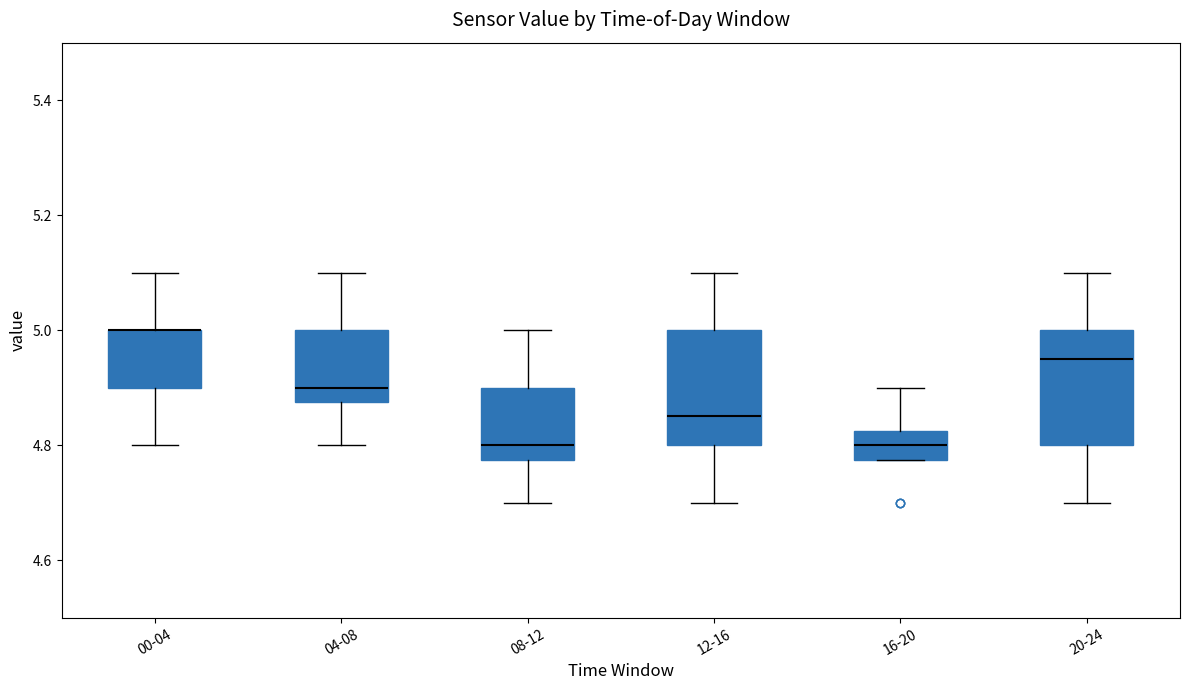

Reading left to right, transcribe this box plot: for each box, give where its median line is, the range the box spans, and where its two whiskers end, as read against the y-axis. The values are not printed on the chart, so give them approximately, as read against the axis.

00-04: median 5.00 (drawn on the box's upper edge), box 4.90 to 5.00, whiskers 4.80 to 5.10
04-08: median 4.90, box 4.88 to 5.00, whiskers 4.80 to 5.10
08-12: median 4.80, box 4.78 to 4.90, whiskers 4.70 to 5.00
12-16: median 4.86, box 4.80 to 5.00, whiskers 4.70 to 5.10
16-20: median 4.80, box 4.78 to 4.82, whiskers 4.78 to 4.90
20-24: median 4.96, box 4.80 to 5.00, whiskers 4.70 to 5.10